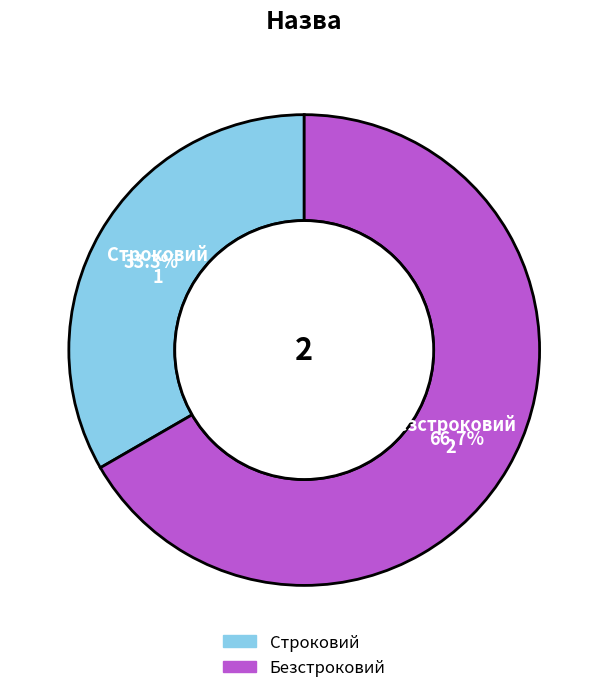

What is the ratio of the value at Безстроковий to the value at Строковий?

2.0